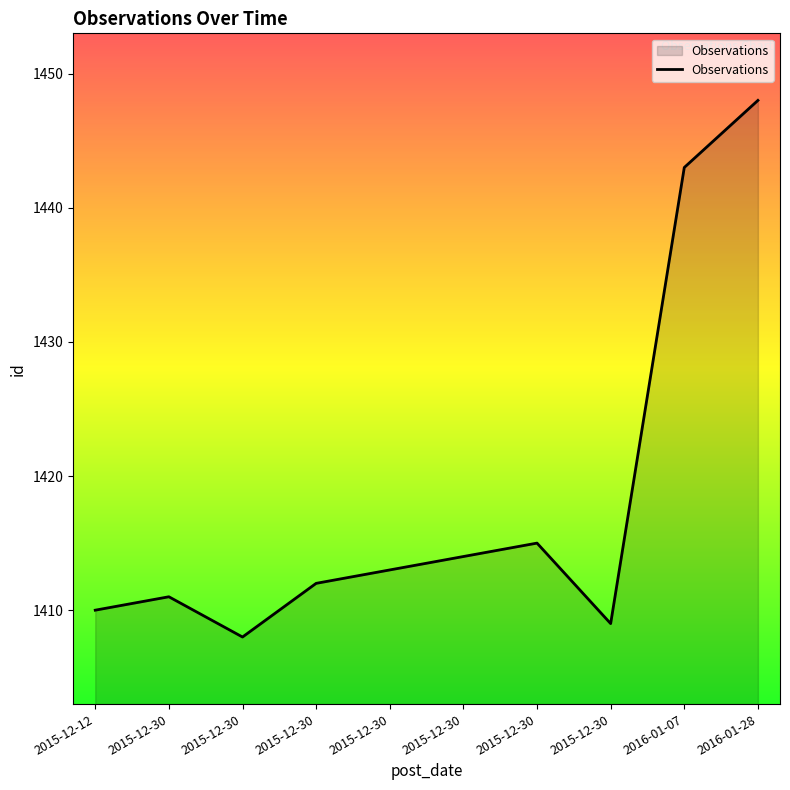

Does the chart display data point markers on the line(s)?

No